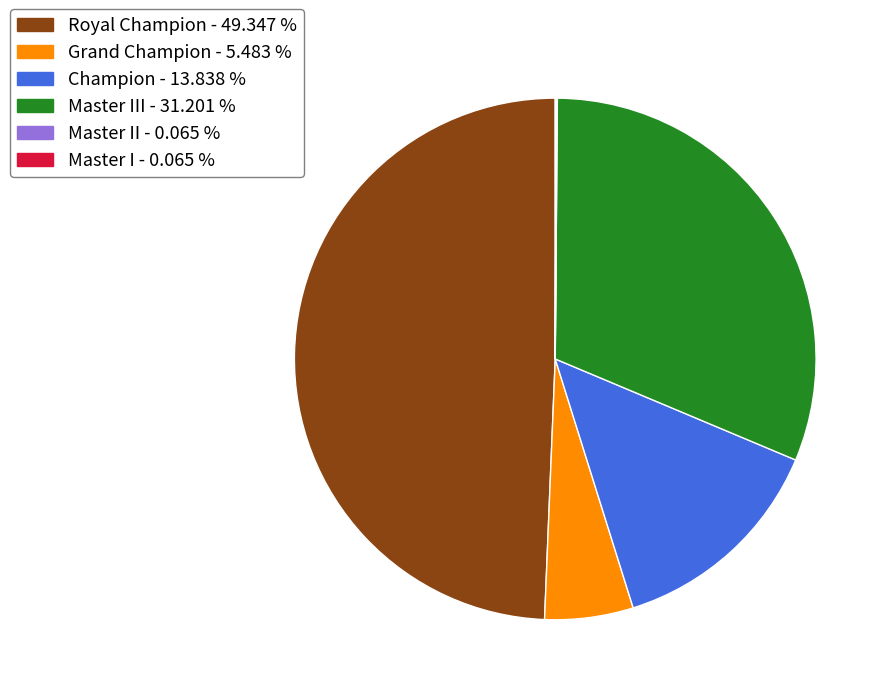

Is there a majority slice in this chart?

No